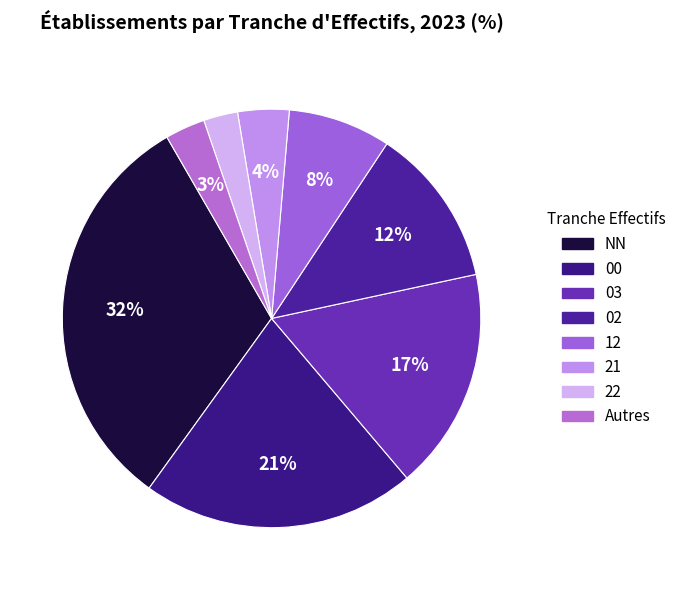

Count the number of slices in the pie.

8